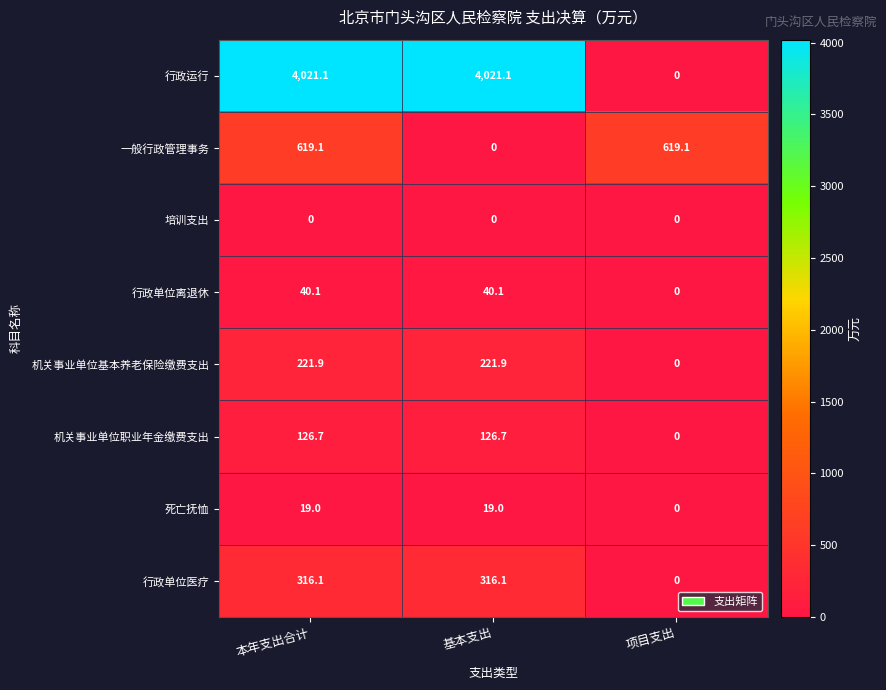

Is it true that 行政运行 equals 4021.1 at 基本支出?

True